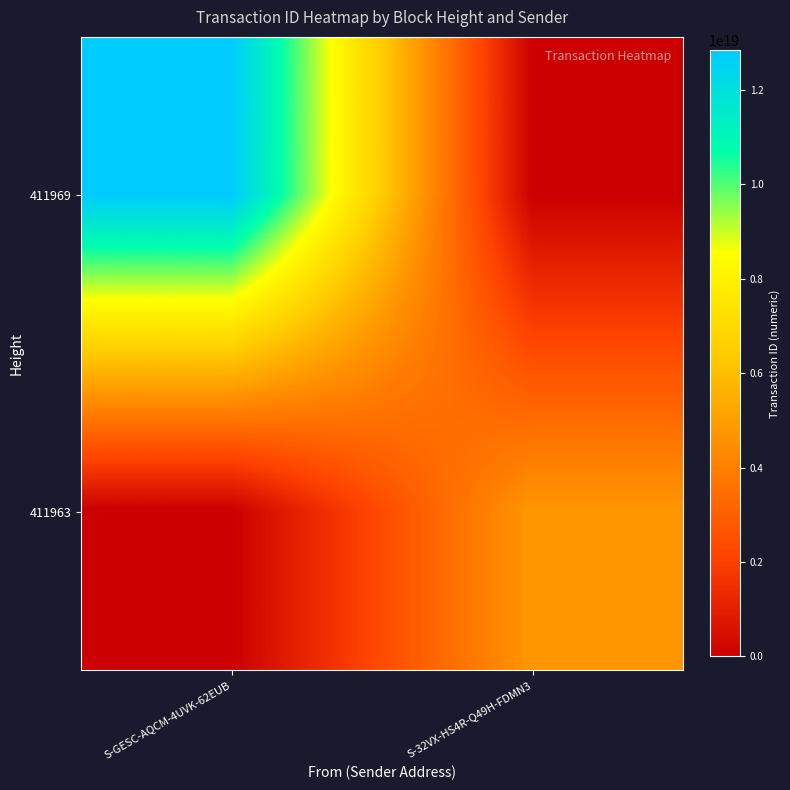

List the series in order of their overall mean, lowest first.

411963, 411969